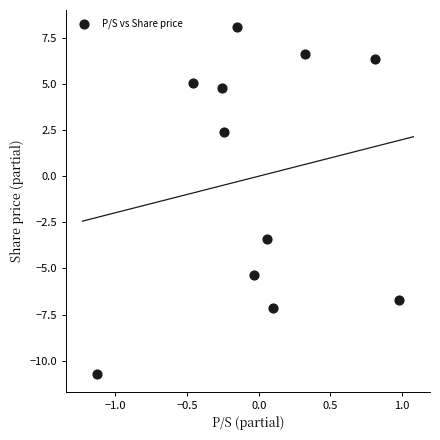

What is the range of Y values (max minus min)?

18.8